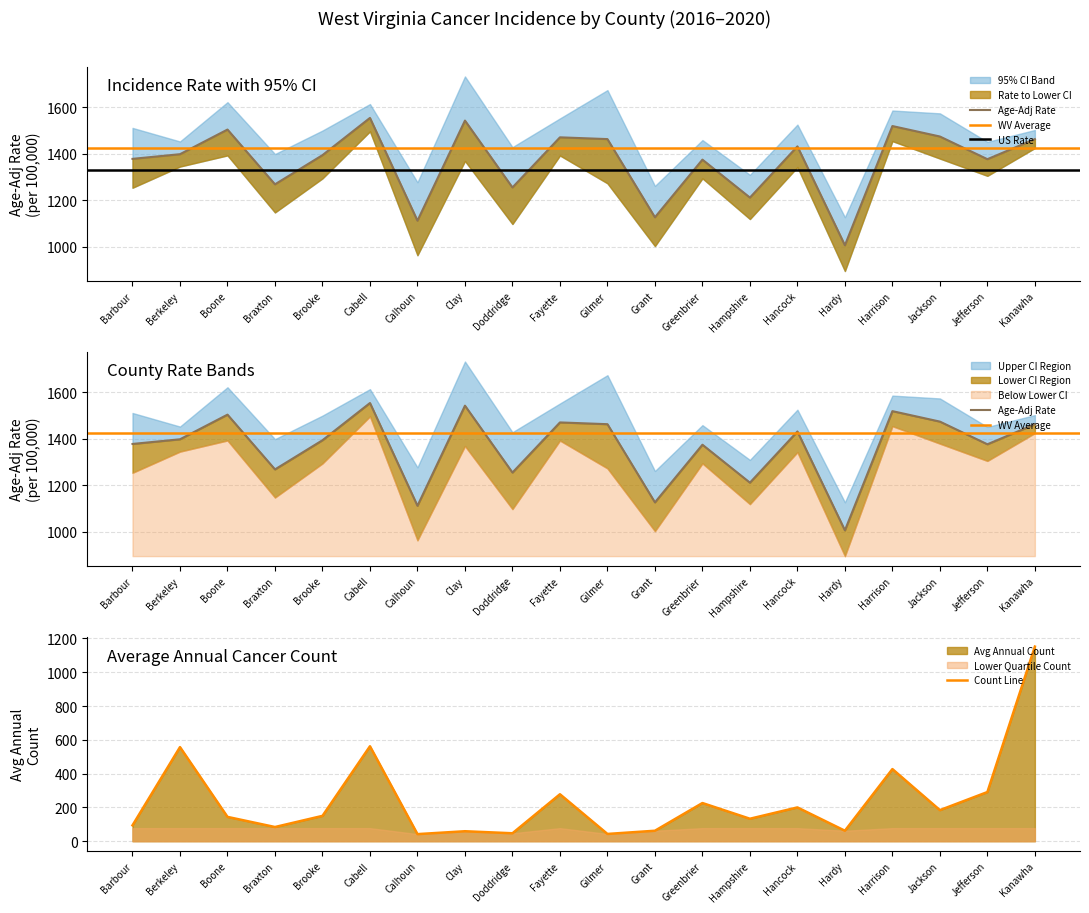

True or false: Count Line has a value of 43 at Gilmer.

True